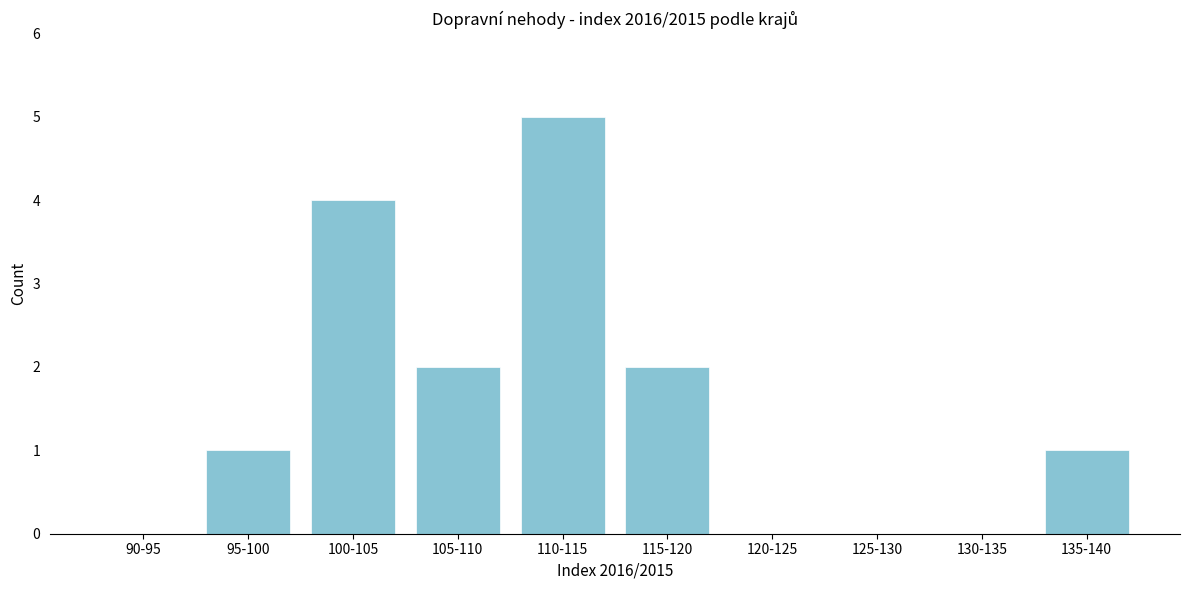

Reading left to right, what are all the values shown in this chart?

90-95=0	95-100=1	100-105=4	105-110=2	110-115=5	115-120=2	120-125=0	125-130=0	130-135=0	135-140=1